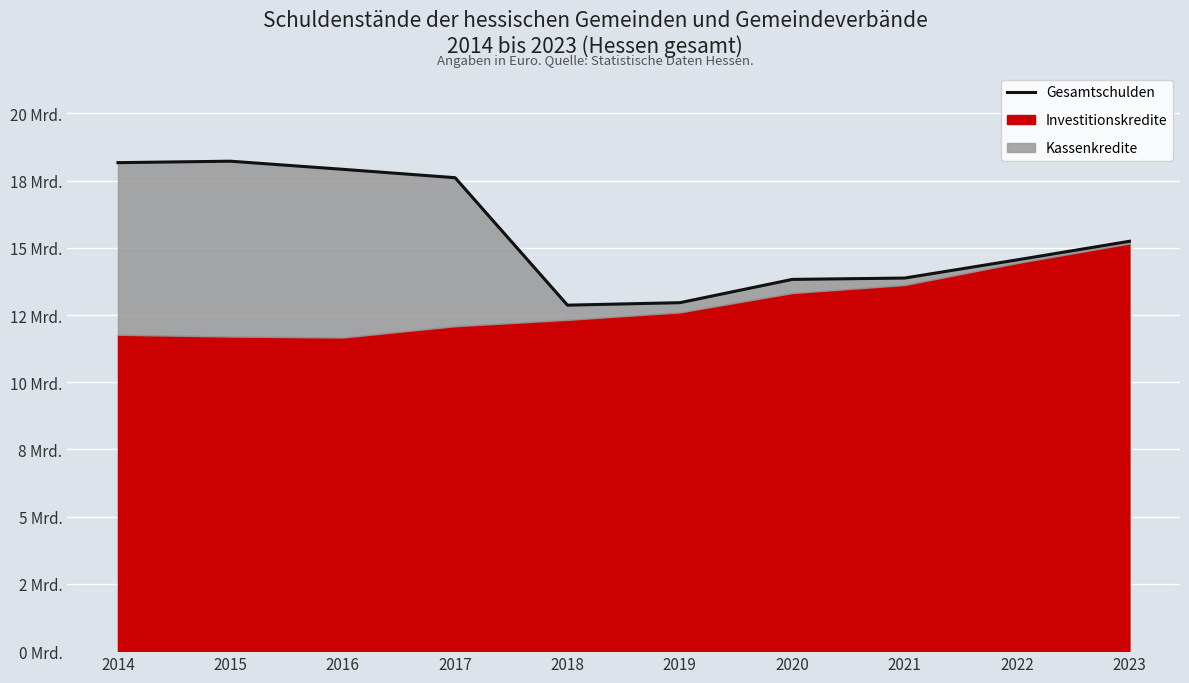

The value at 2017 is 17608165902. True or false?

True